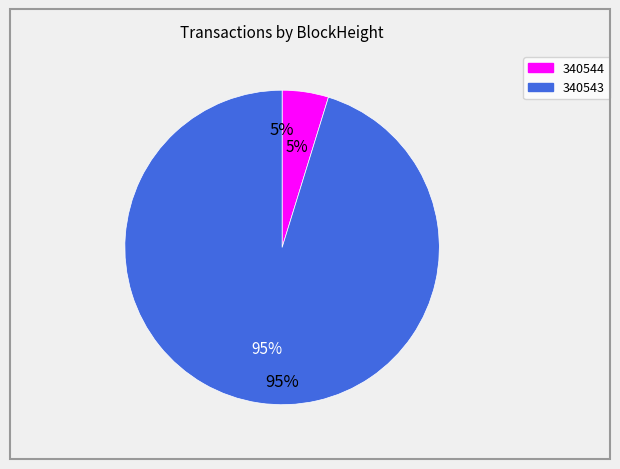

To the nearest percent, what portion does 340543 represent?

95%